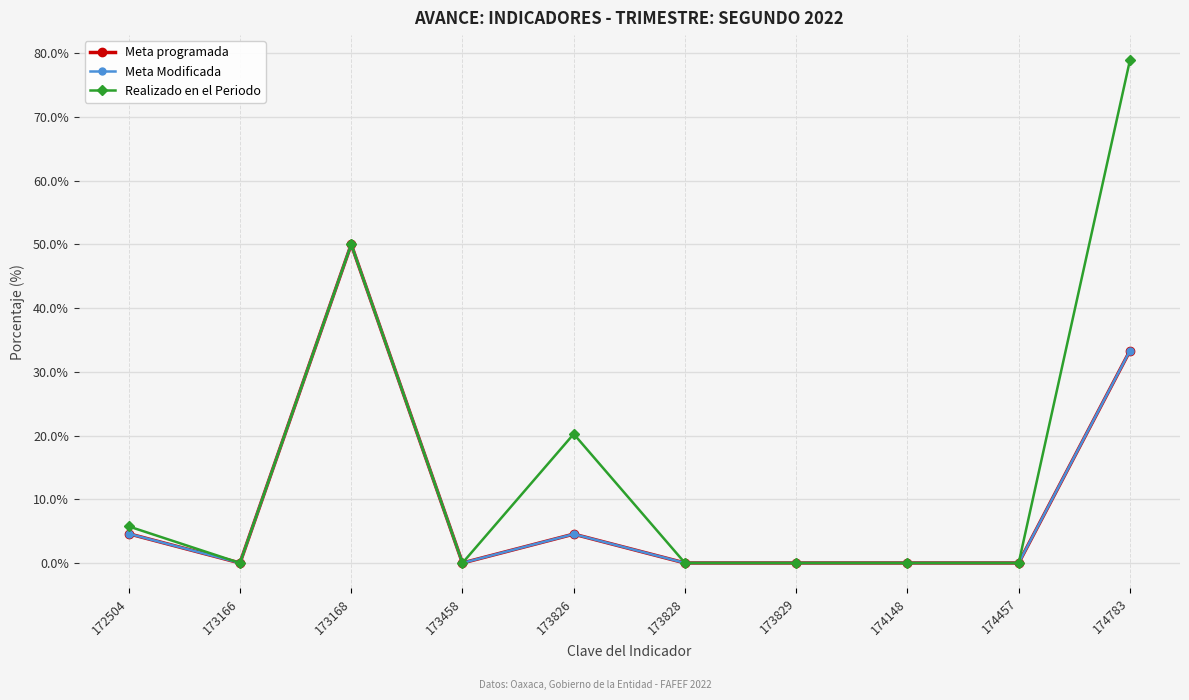

Between 172504 and 174457, which series saw the biggest shift?

Realizado en el Periodo